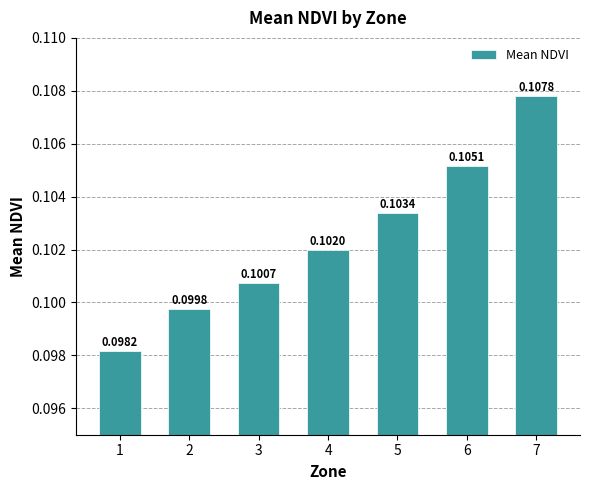

What is the sum of all values?

0.7